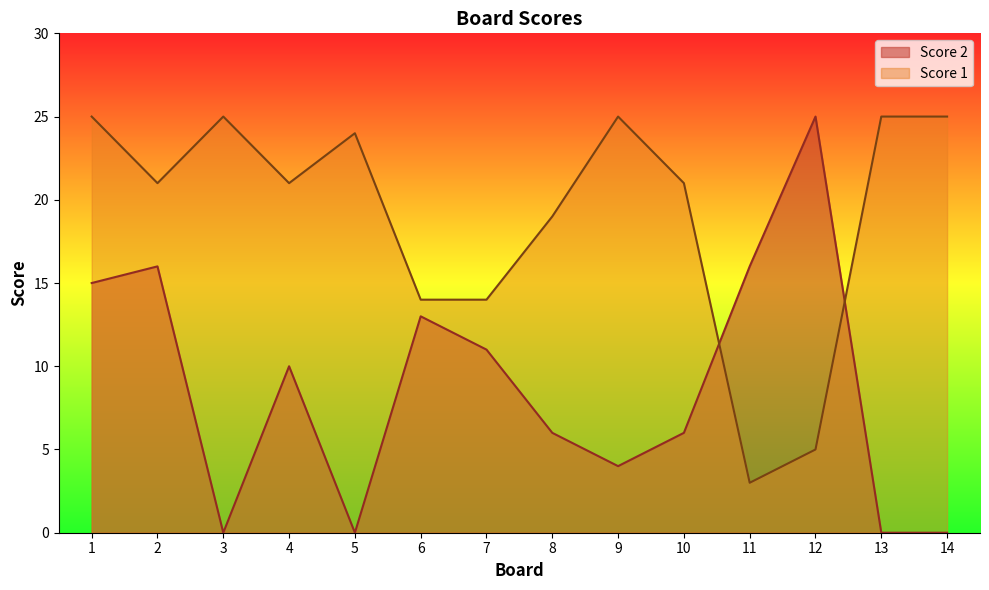

At which category is the sum across all series the highest?

1